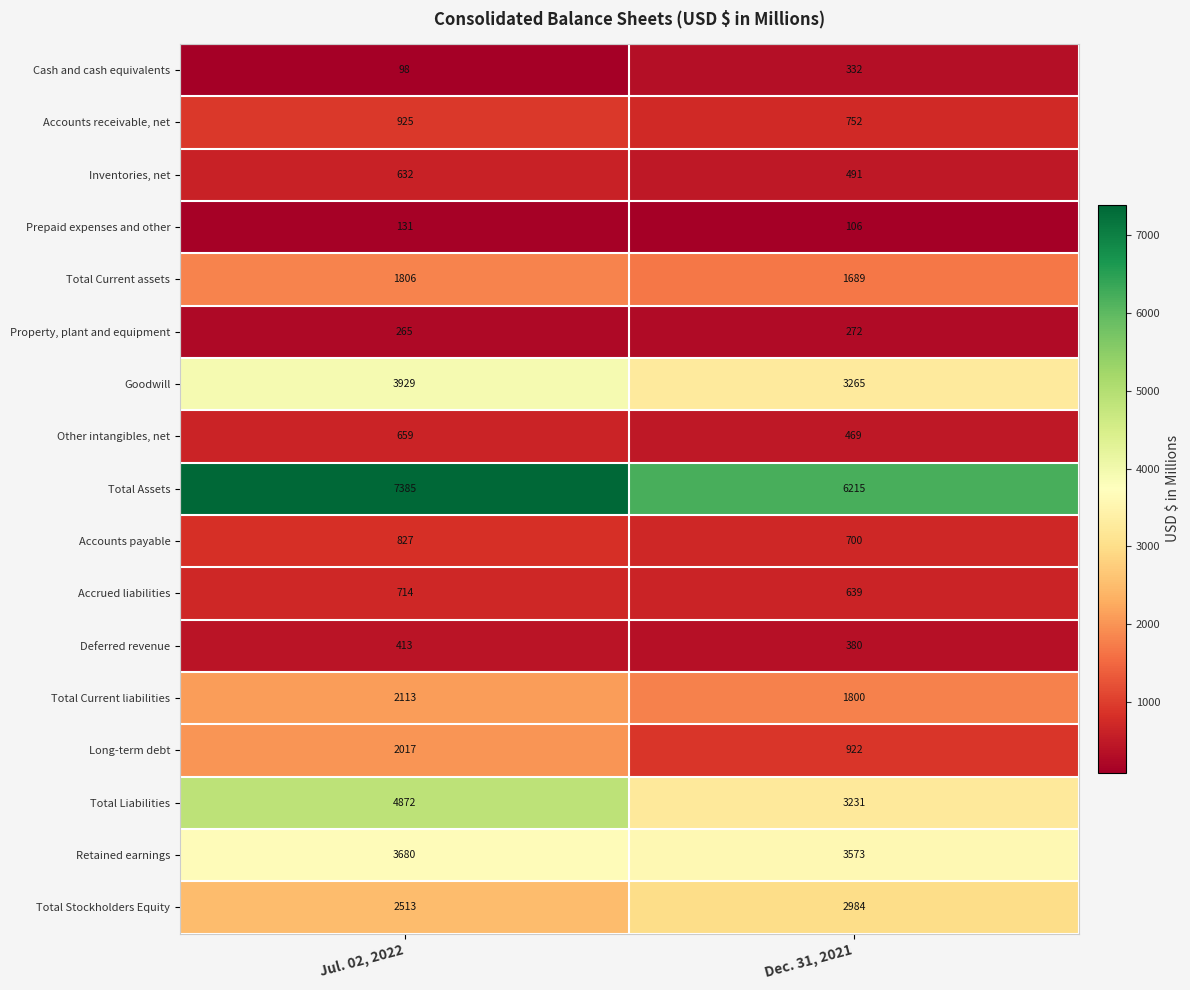

Which series changed the most between Jul. 02, 2022 and Dec. 31, 2021?

Total Liabilities